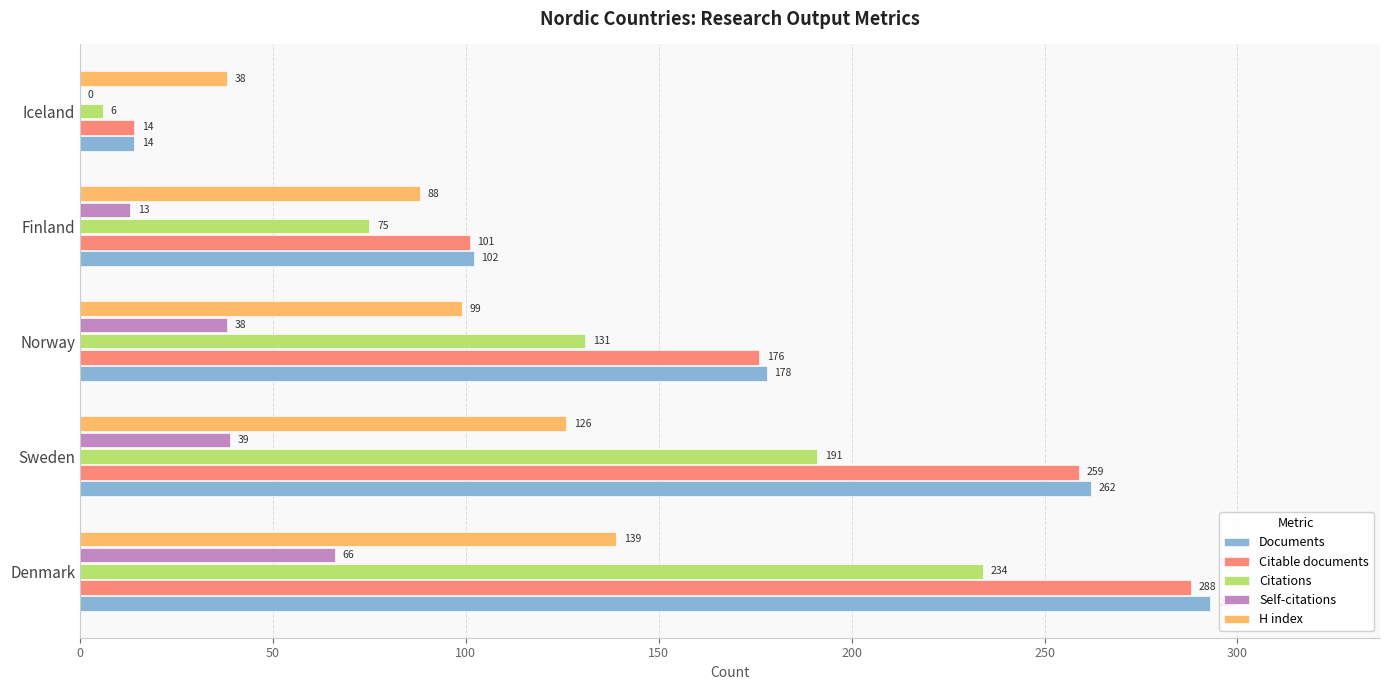

What is the highest value of the Self-citations series?

66